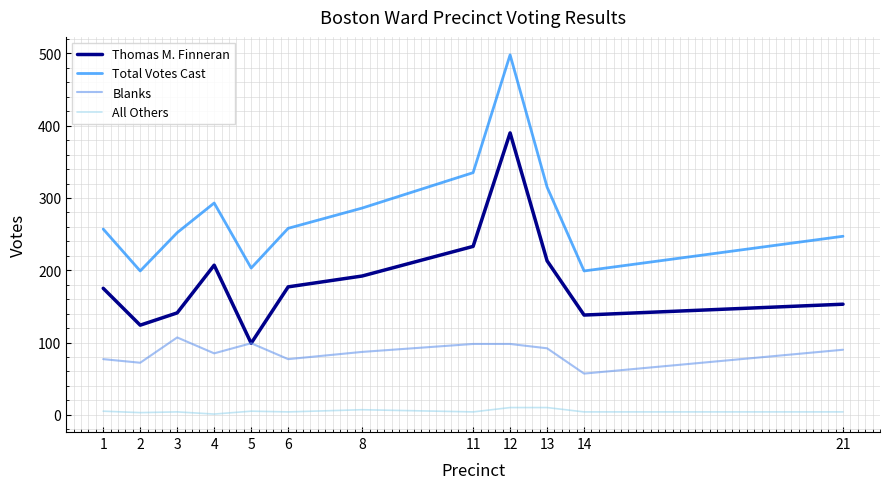

What is the total value across all series at 2?

398